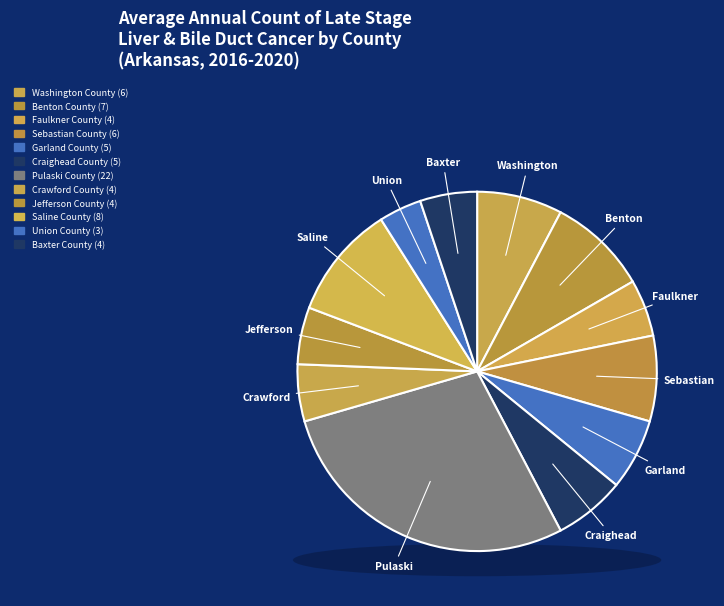

Is it true that Saline County is 17% of the pie?

False